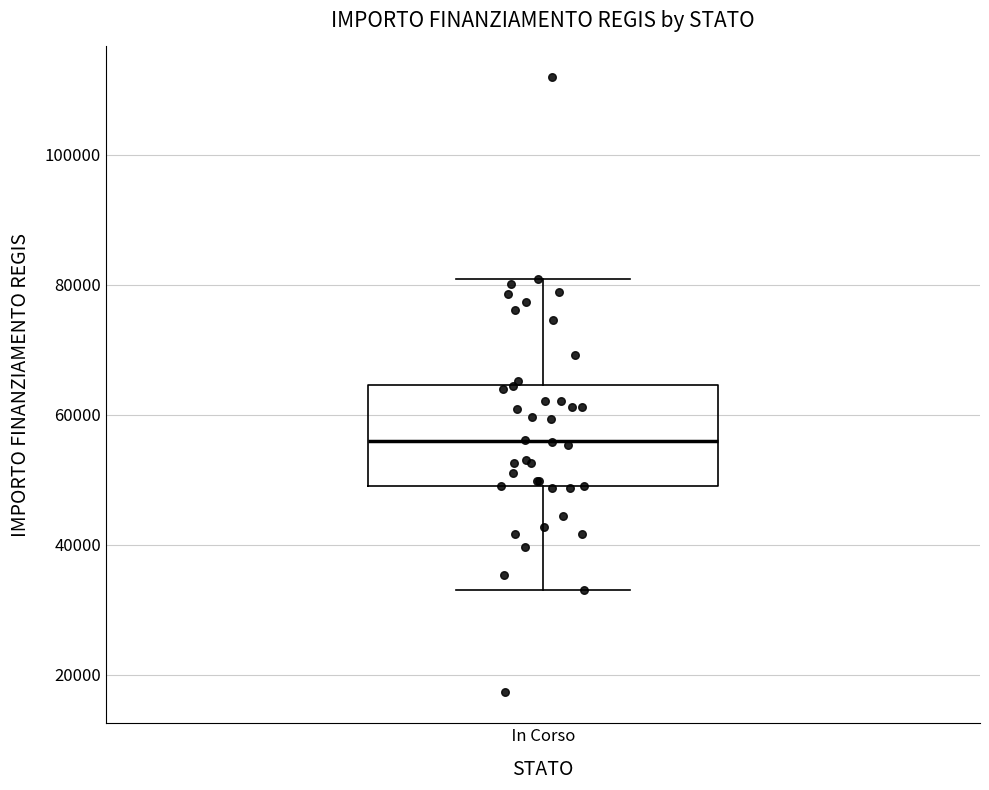

Read this box plot against the y-axis: the position of the median line, the range covered by the box, and the ends of both whiskers. The values are not printed on the chart, so give them approximately, as read against the axis.

median 56000, box 50000 to 64000, whiskers 32000 to 80000